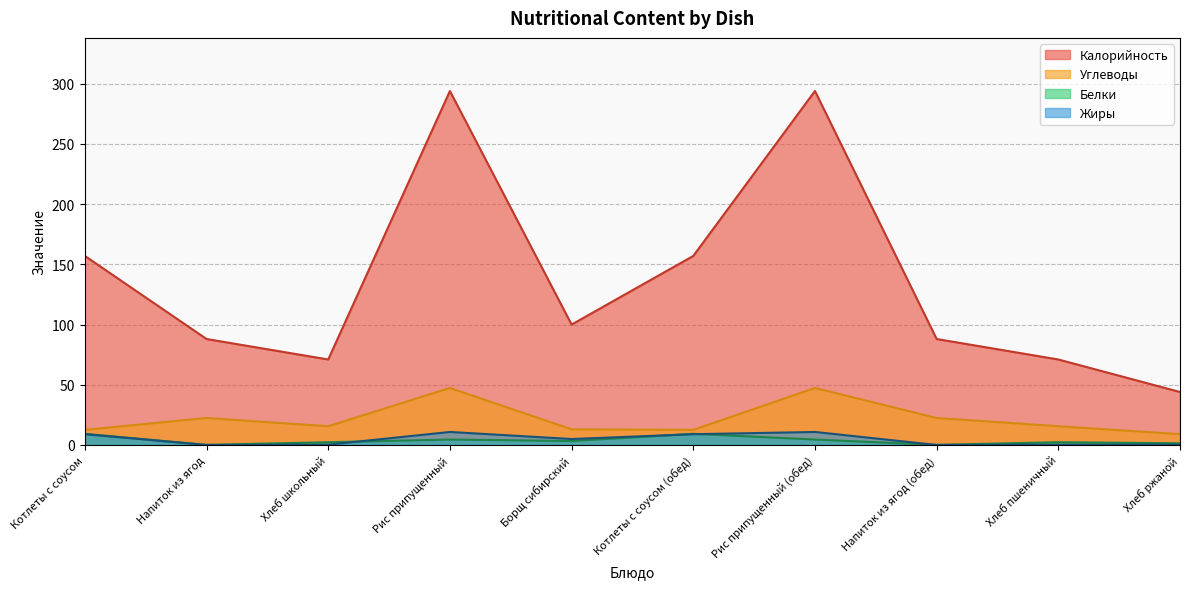

Is it true that the value at Борщ сибирский is 100?

True